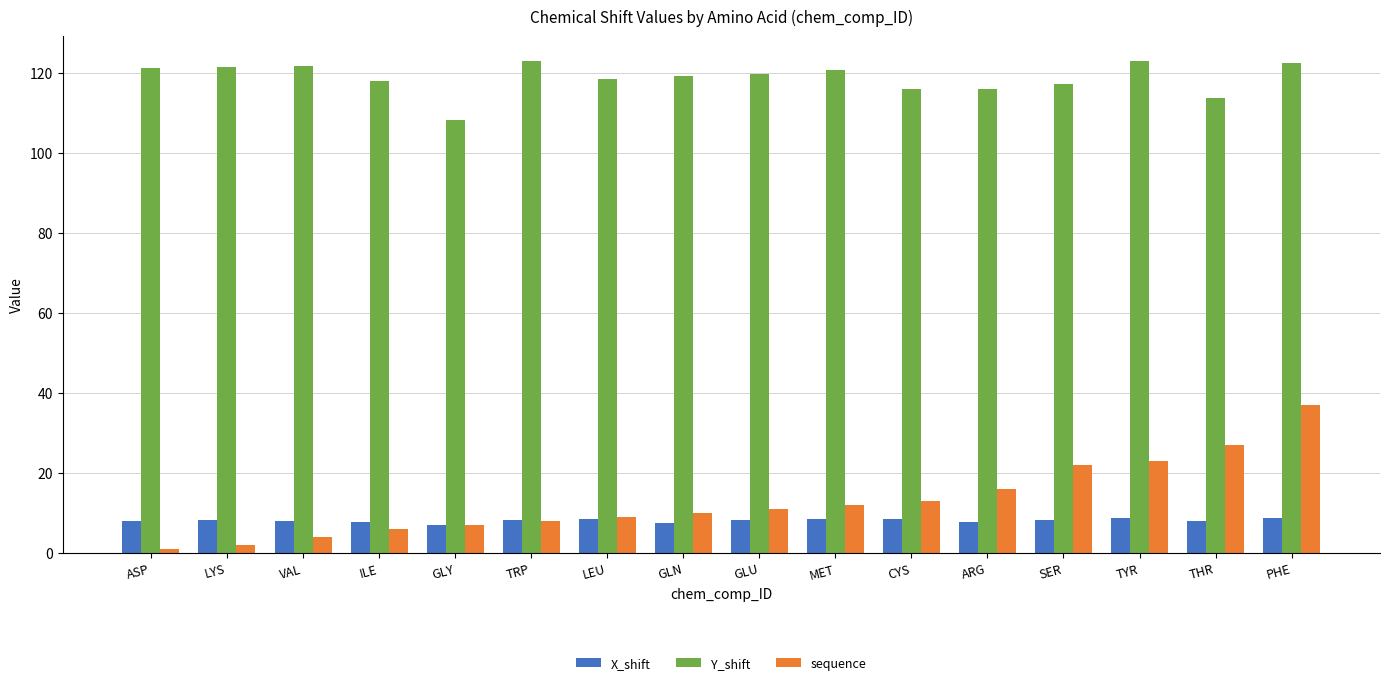

Is it true that Y_shift equals 28.0 at THR?

False